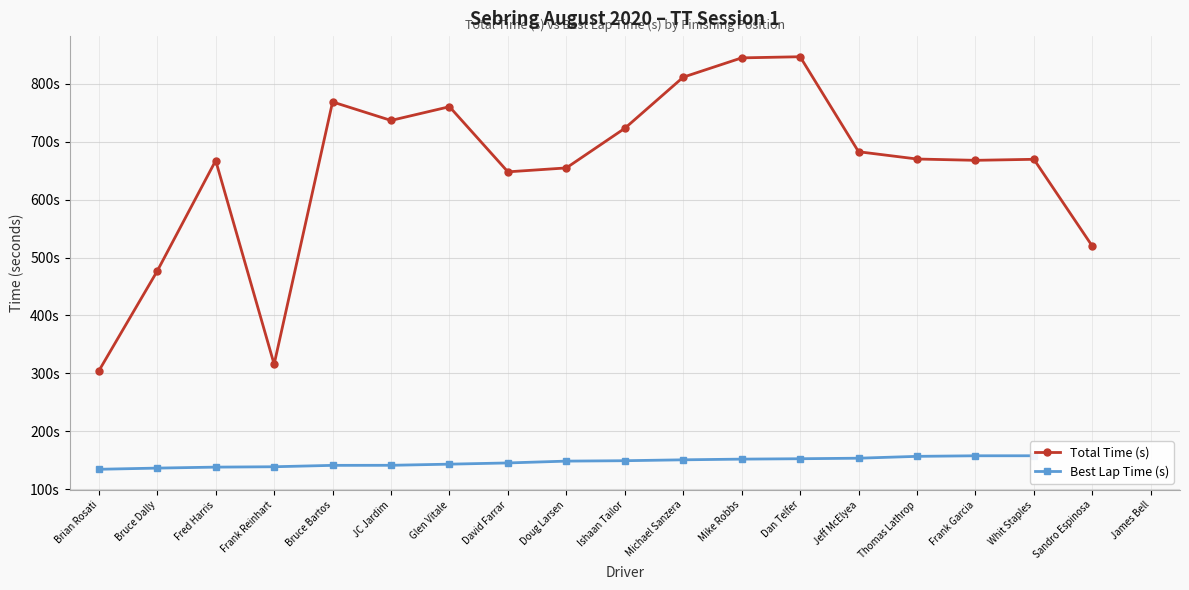

Between James Bell and Fred Harris, which is larger?

Fred Harris